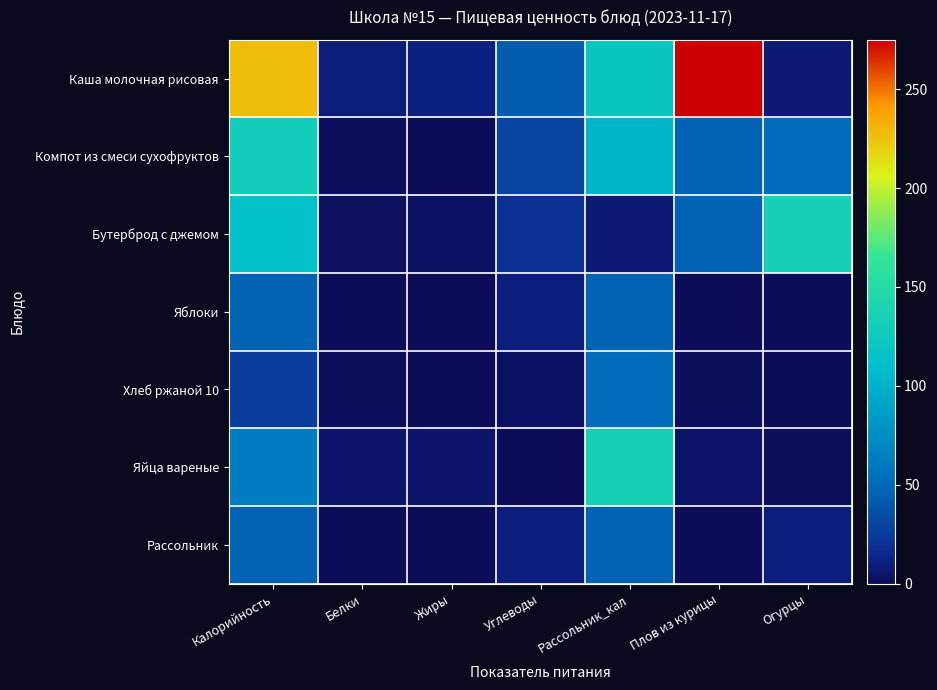

Reading left to right, what are all the values shown in this chart?

Каша молочная рисовая: Калорийность=227	Белки=9	Жиры=11	Углеводы=43	Рассольник_кал=121	Плов из курицы=275	Огурцы=8
Компот из смеси сухофруктов: Калорийность=130	Белки=1	Жиры=0	Углеводы=31	Рассольник_кал=104	Плов из курицы=47	Огурцы=52
Бутерброд с джемом: Калорийность=113	Белки=2	Жиры=3	Углеводы=20	Рассольник_кал=8	Плов из курицы=47	Огурцы=133
Яблоки: Калорийность=47	Белки=0	Жиры=0	Углеводы=10	Рассольник_кал=47	Плов из курицы=0	Огурцы=0
Хлеб ржаной 10: Калорийность=26	Белки=1	Жиры=0	Углеводы=3	Рассольник_кал=52	Плов из курицы=1	Огурцы=0
Яйца вареные: Калорийность=63	Белки=5	Жиры=5	Углеводы=0	Рассольник_кал=133	Плов из курицы=4	Огурцы=1
Рассольник: Калорийность=47	Белки=0	Жиры=0	Углеводы=10	Рассольник_кал=47	Плов из курицы=0	Огурцы=10